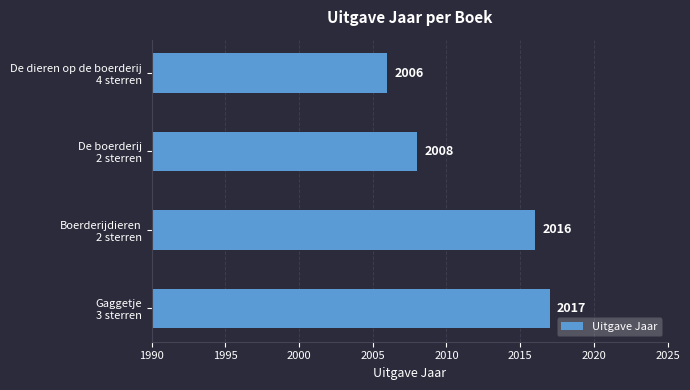

Rank the categories by value from highest to lowest.

Gaggetje
3 sterren, Boerderijdieren
2 sterren, De boerderij
2 sterren, De dieren op de boerderij
4 sterren